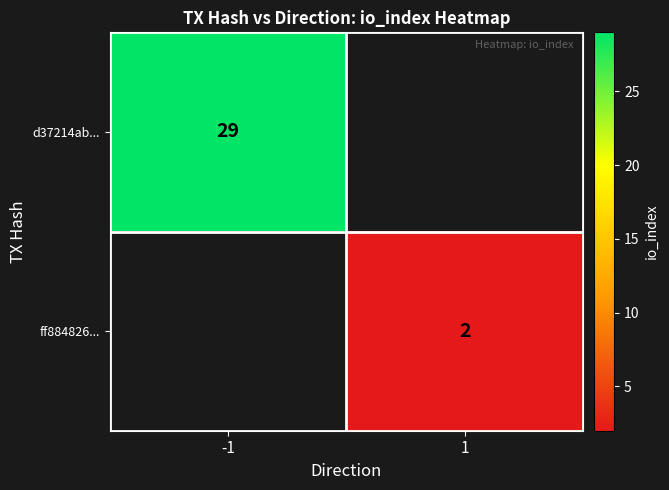

The ff884826... series shows 2 at 1. True or false?

True